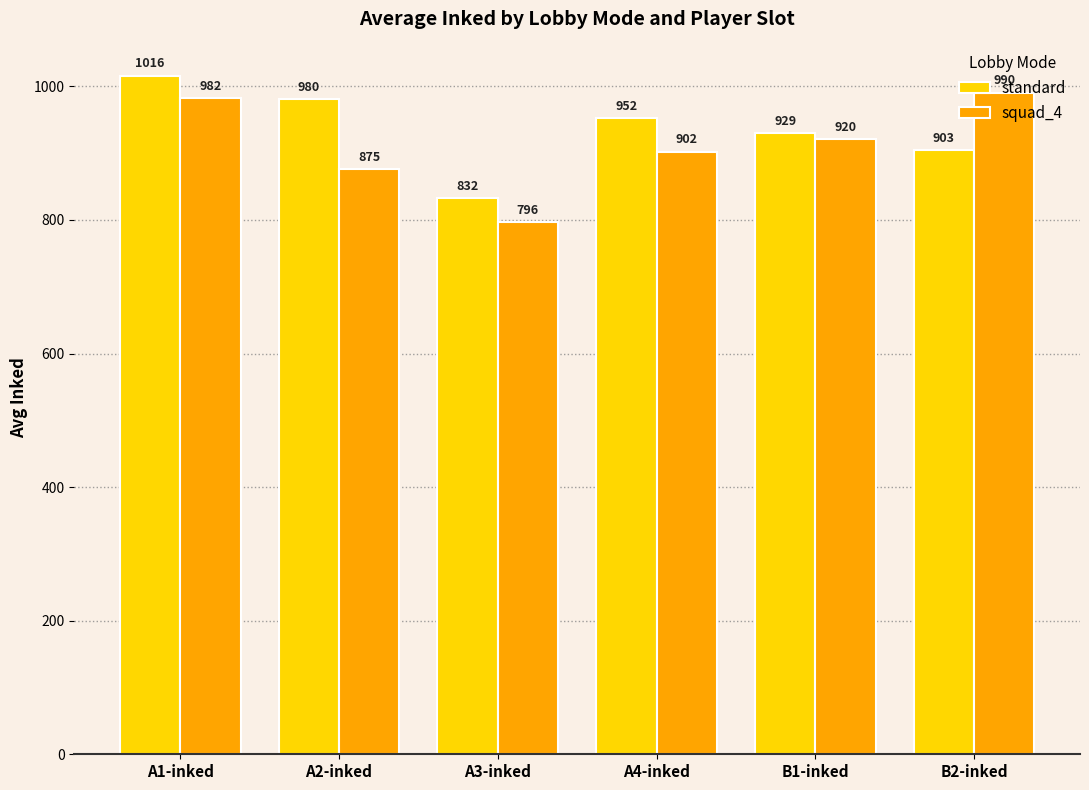

Where is standard nearest to the value 924?

B1-inked